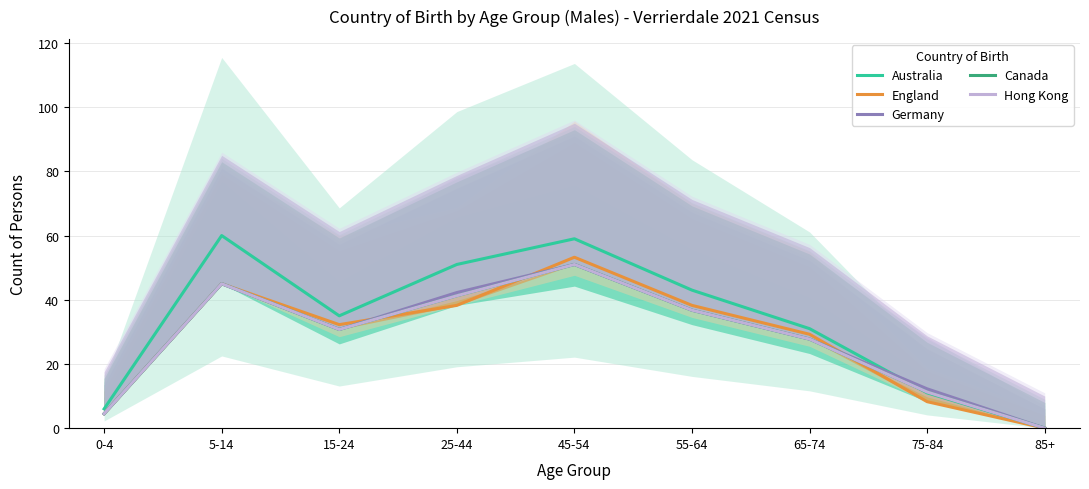

How many positive values does the Hong Kong series have?

8